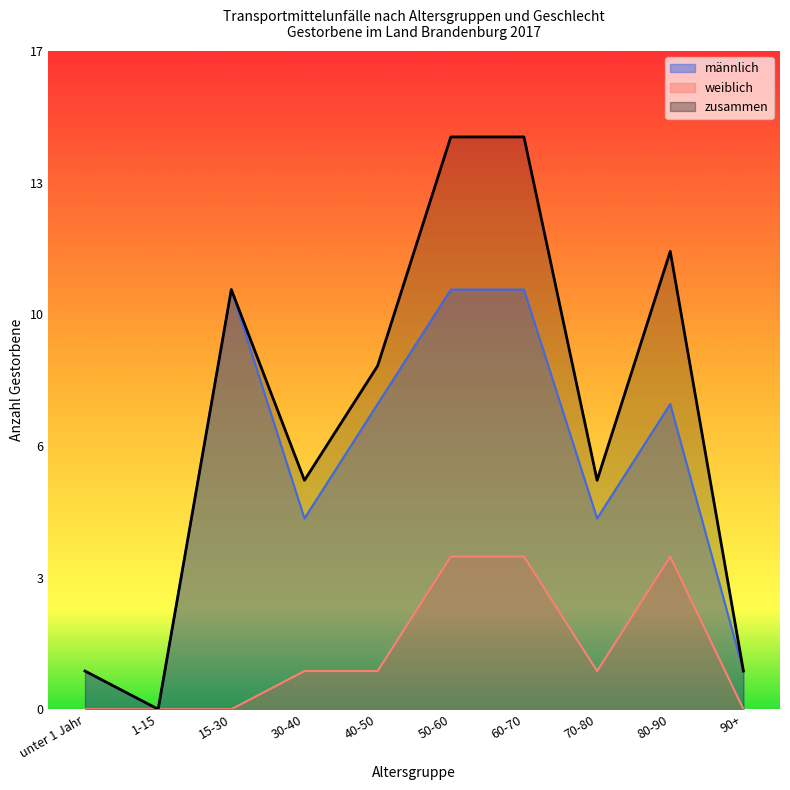

Reading left to right, extract all data points from this chart.

männlich: 1	0	11	5	8	11	11	5	8	1
weiblich: 0	0	0	1	1	4	4	1	4	0
zusammen: 1	0	11	6	9	15	15	6	12	1